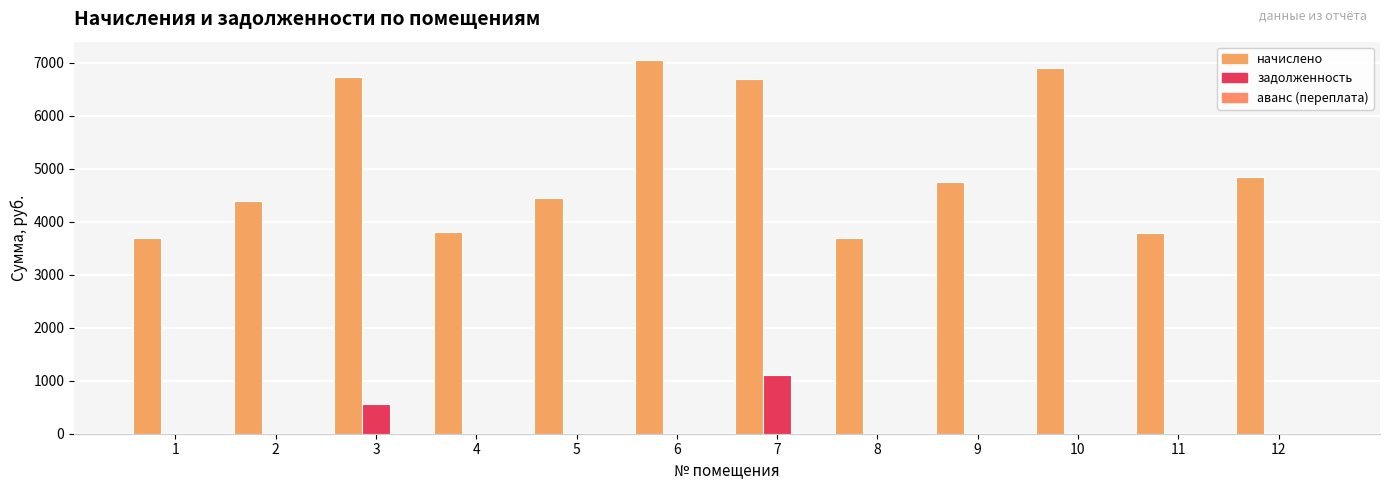

Is it true that задолженность equals 696.2 at 7?

False